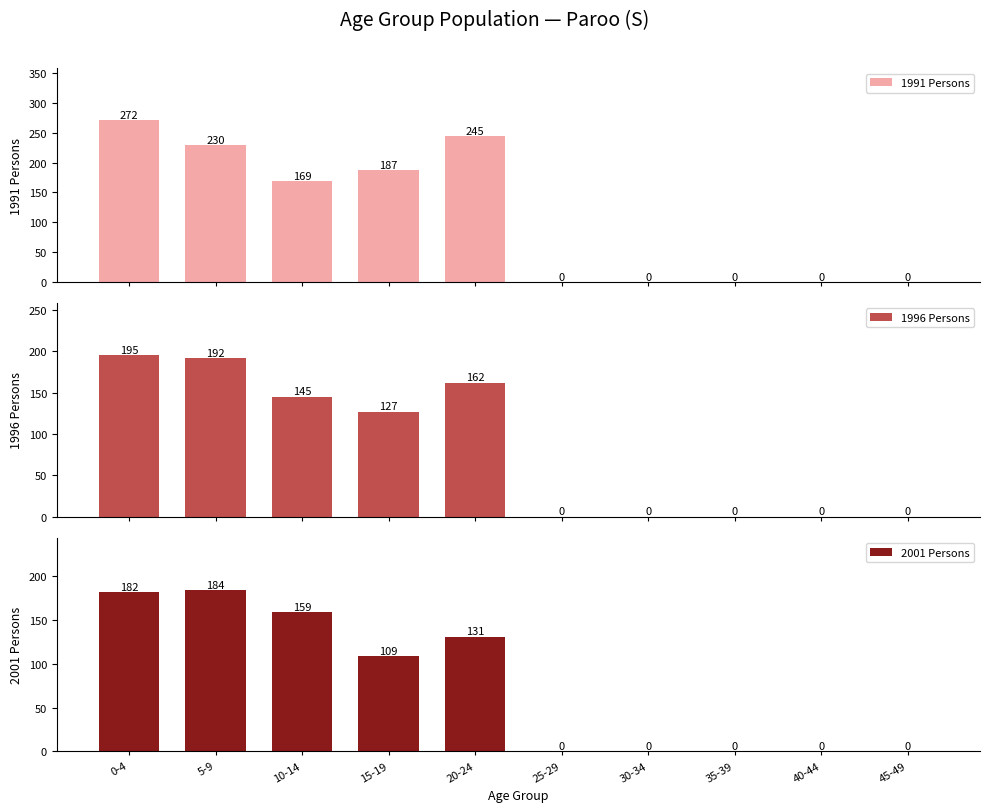

Rank the series by their maximum value, from highest to lowest.

1991 Persons, 1996 Persons, 2001 Persons